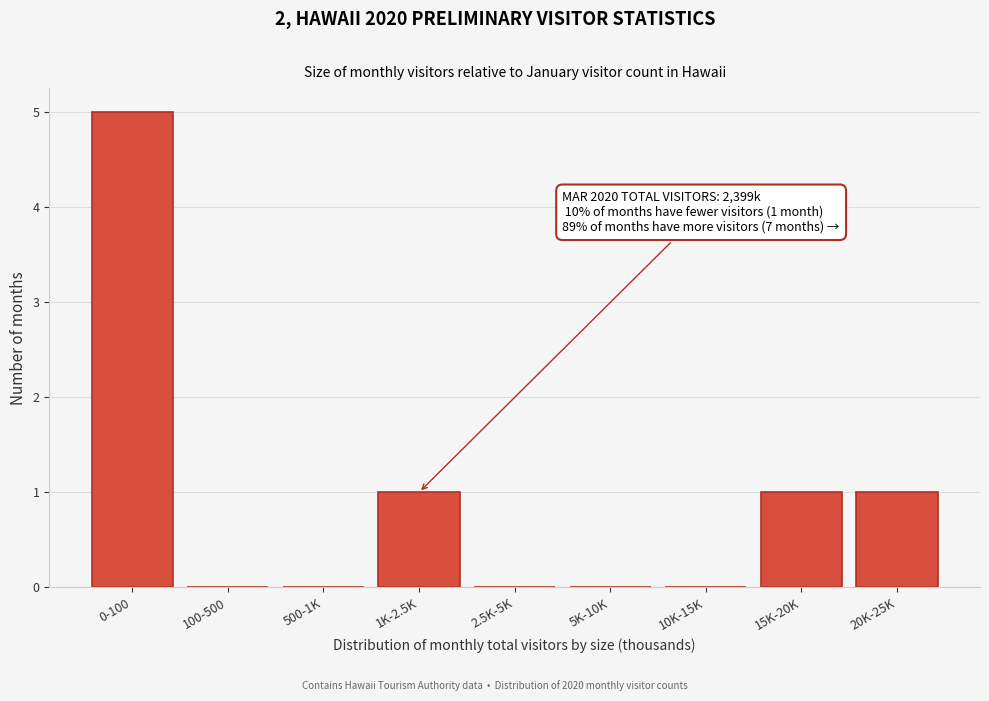

Reading right to left, transcribe all the data shown in this chart.

20K-25K=1	15K-20K=1	10K-15K=0	5K-10K=0	2.5K-5K=0	1K-2.5K=1	500-1K=0	100-500=0	0-100=5